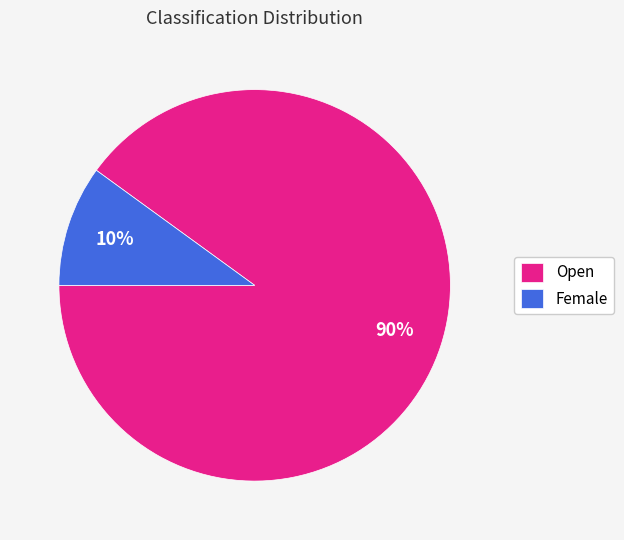

Rank the categories by value from lowest to highest.

Female, Open